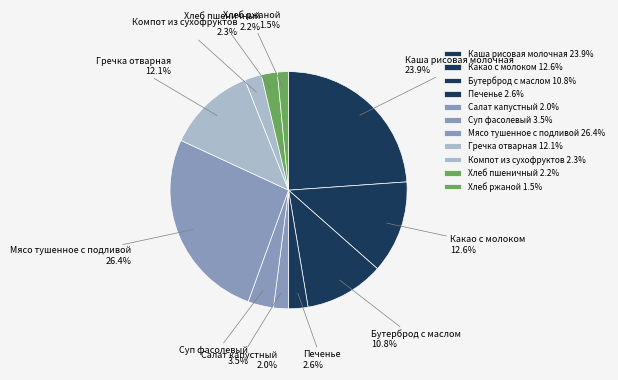

Do Какао с молоком and Компот из сухофруктов together represent more than half of the pie?

No